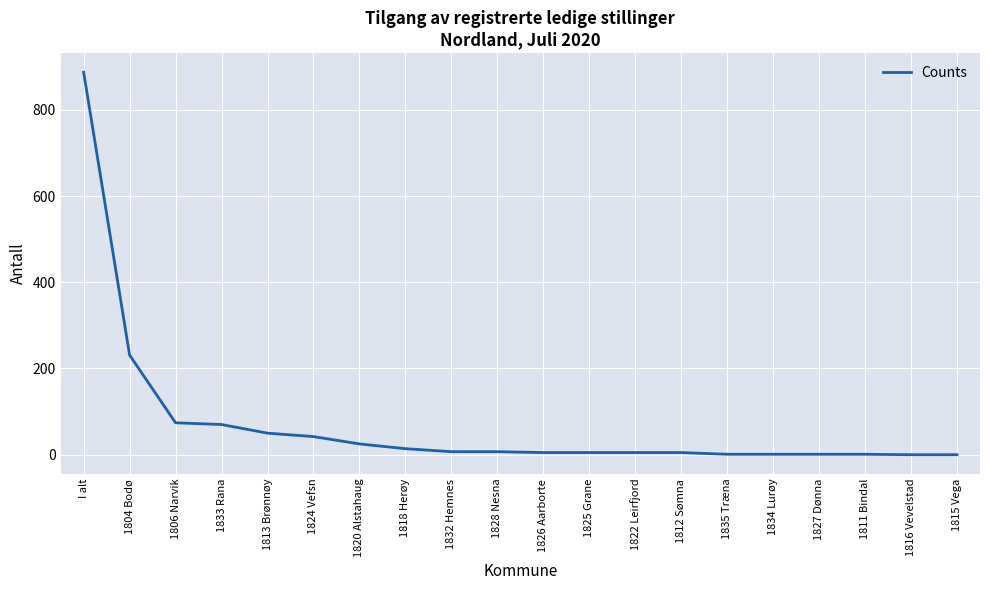

What is the difference between the maximum and minimum values?

887